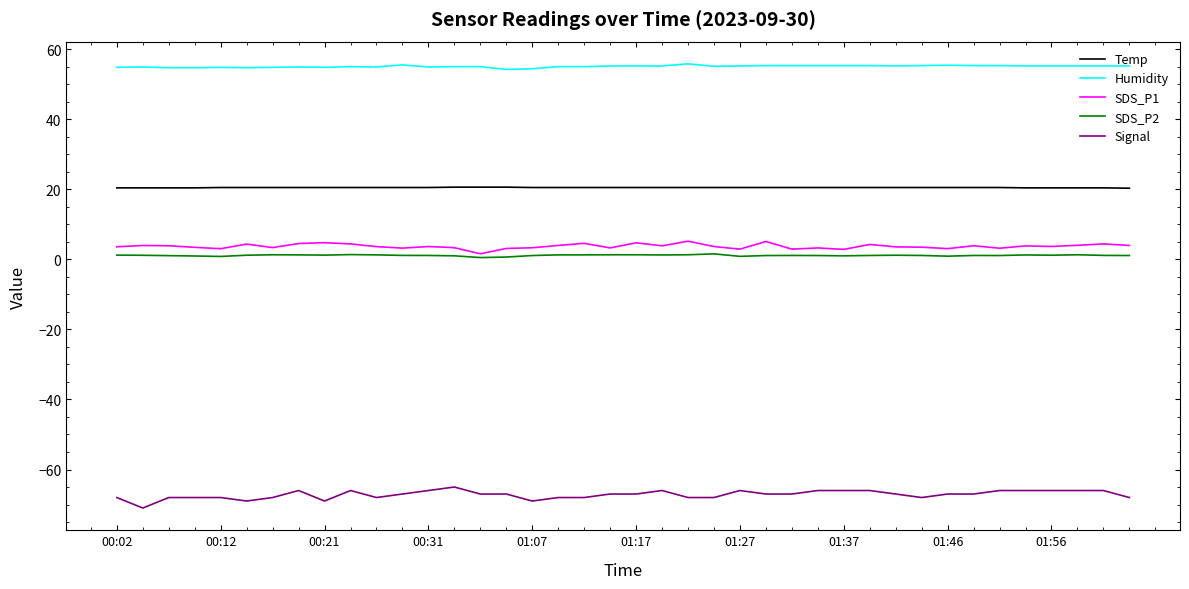

What is the highest value of the SDS_P1 series?

5.2